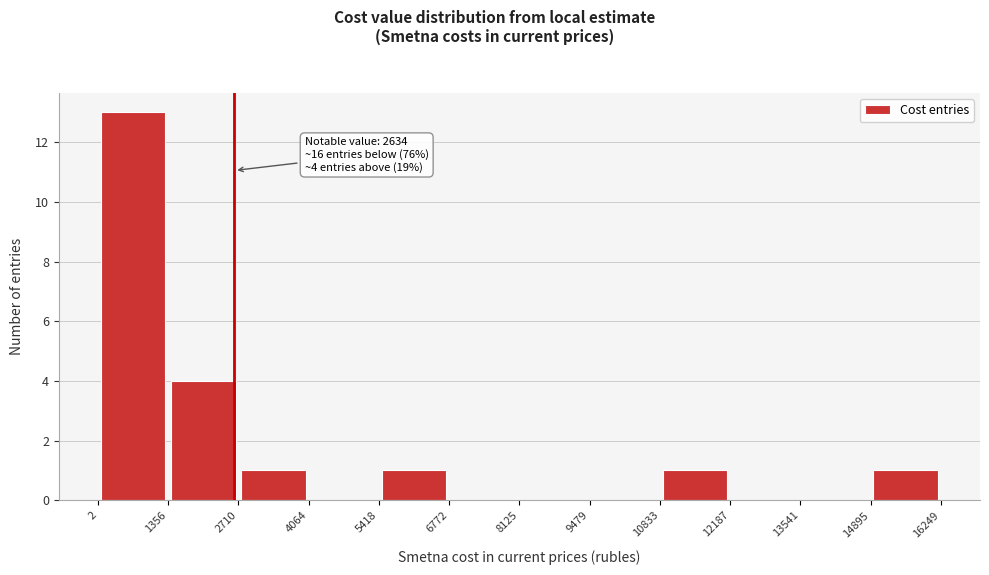

Which range on the x-axis has the tallest bar?

2 to 1356